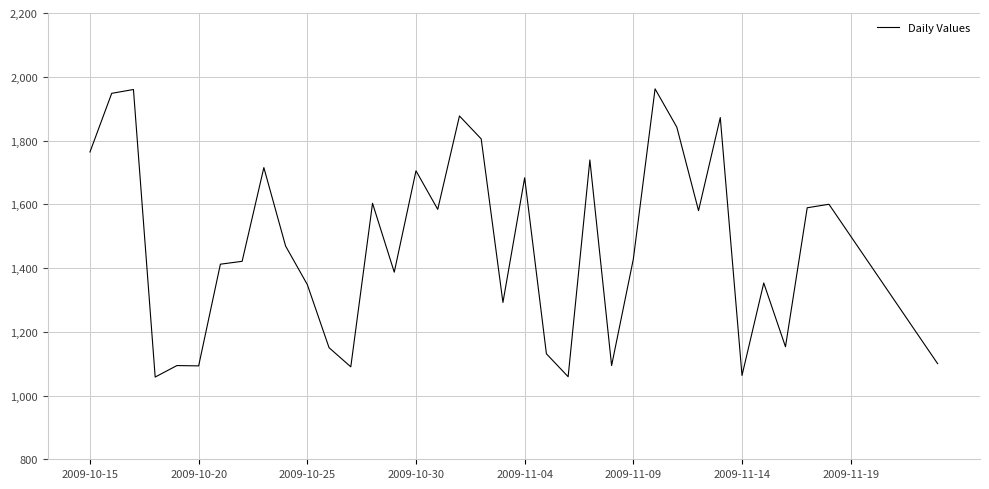

What is the minimum value shown in the chart?

1058